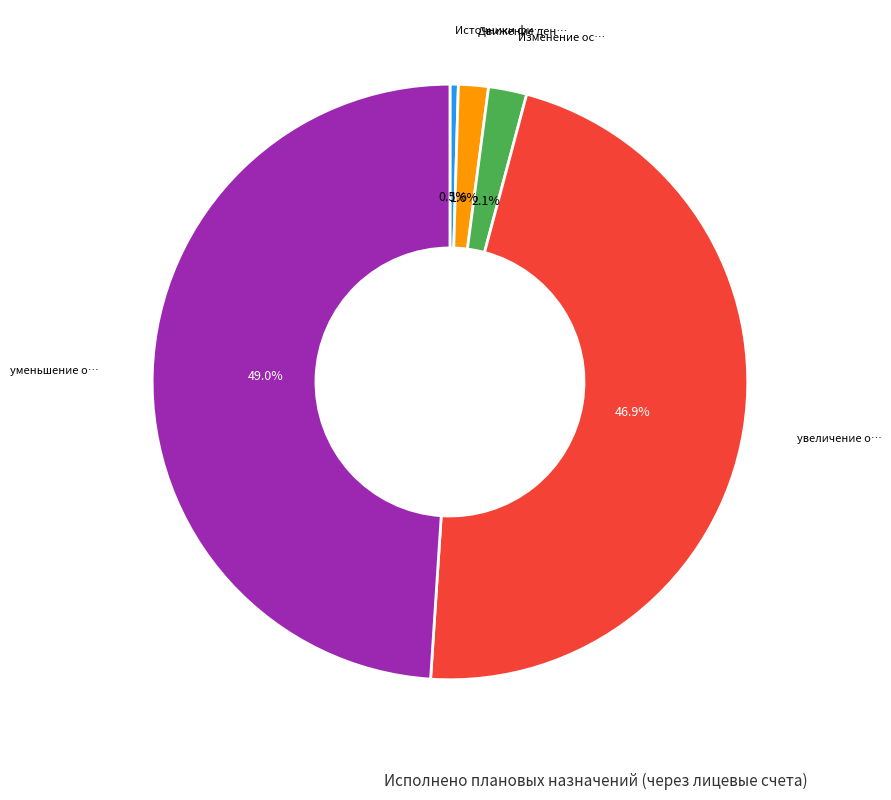

Count the number of slices in the pie.

5